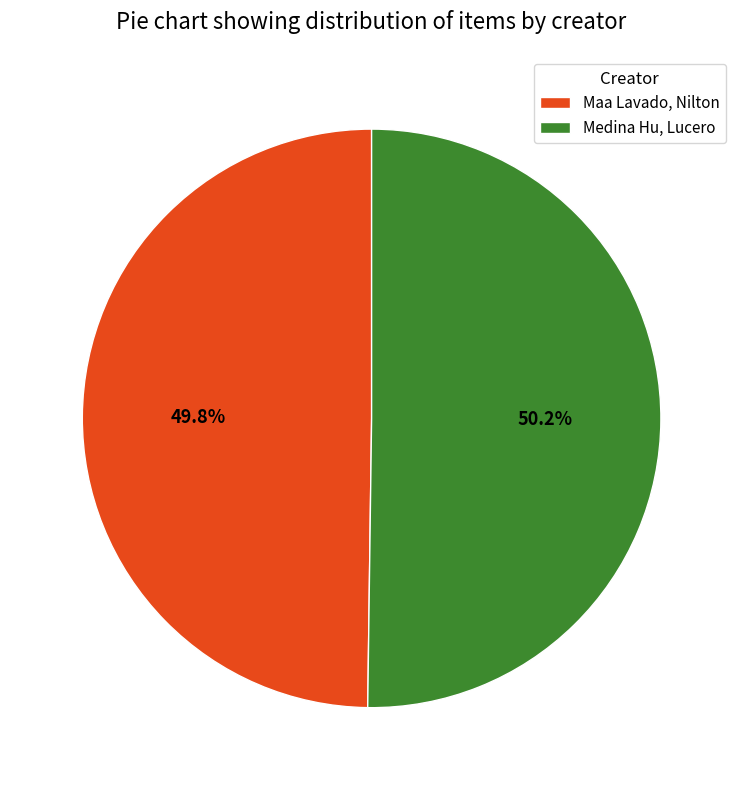

How much of the chart is everything except Maa Lavado, Nilton?

50.2%